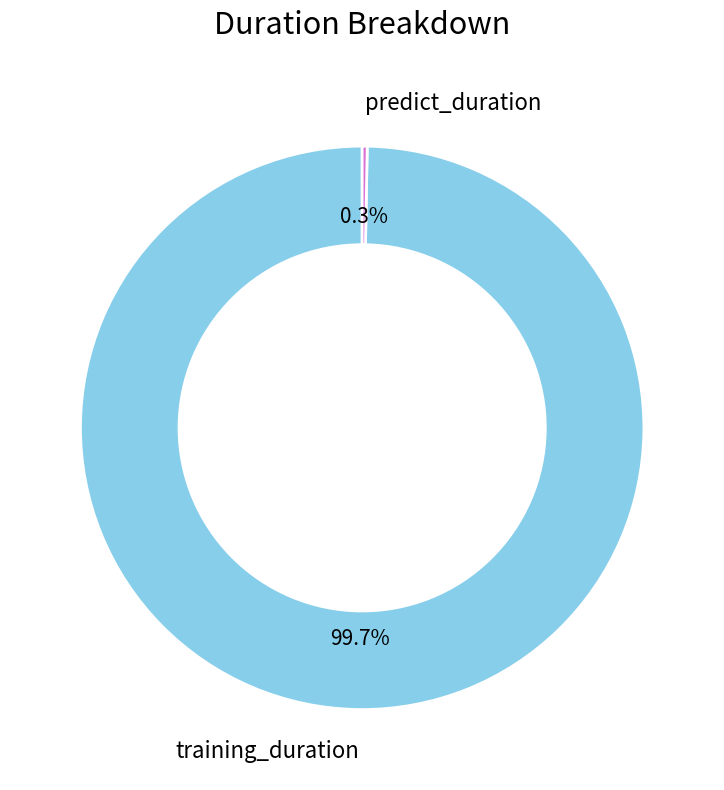

Which has a higher value, predict_duration or training_duration?

training_duration